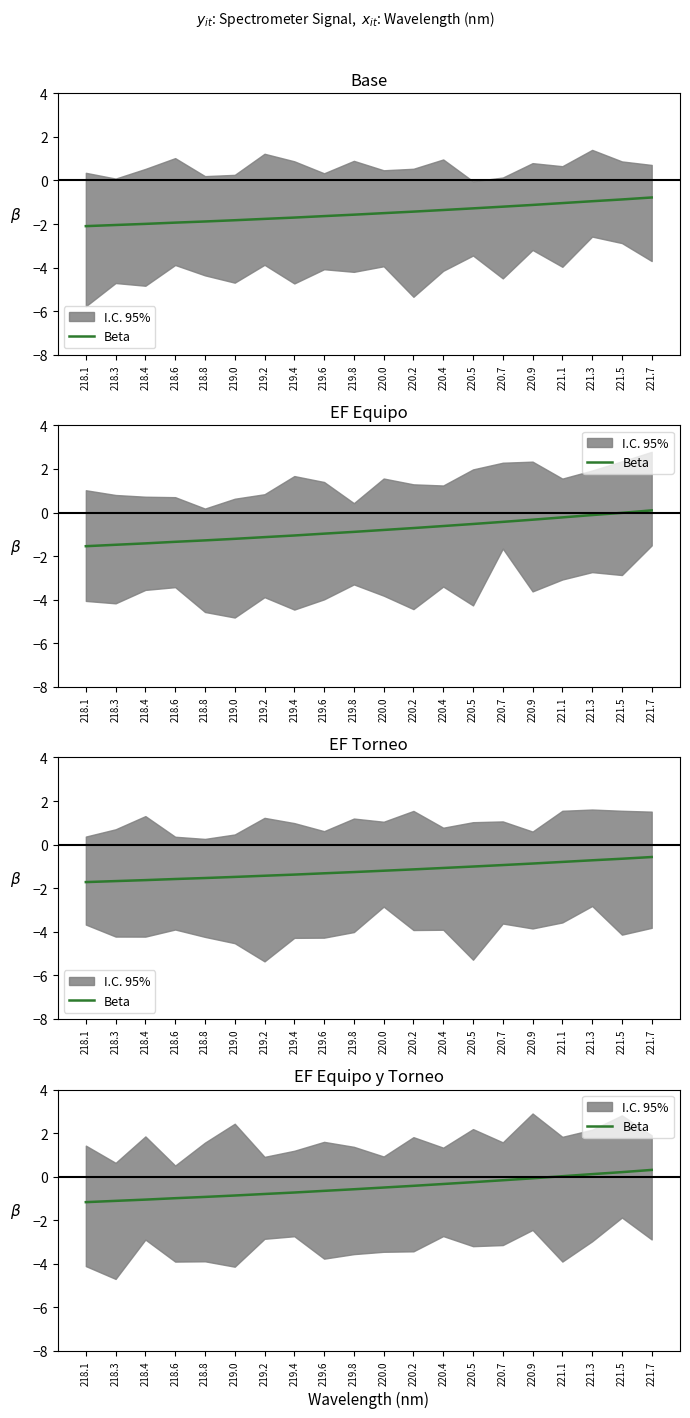

What is the change in value from 218.8 to 219.2?

+0.1